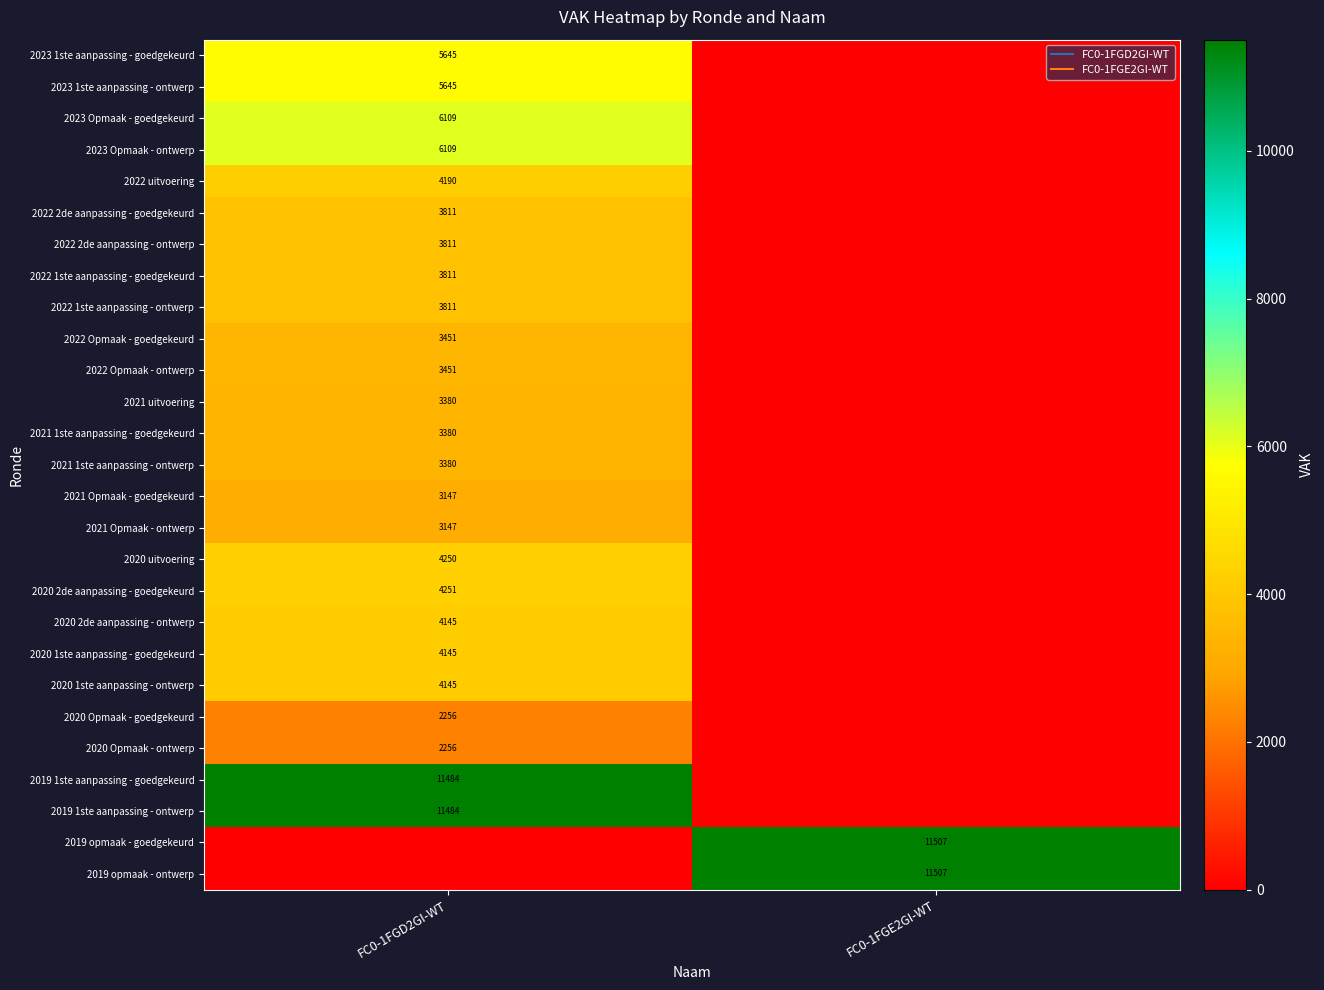

How many 2021 uitvoering values are between 0 and 3380?

2